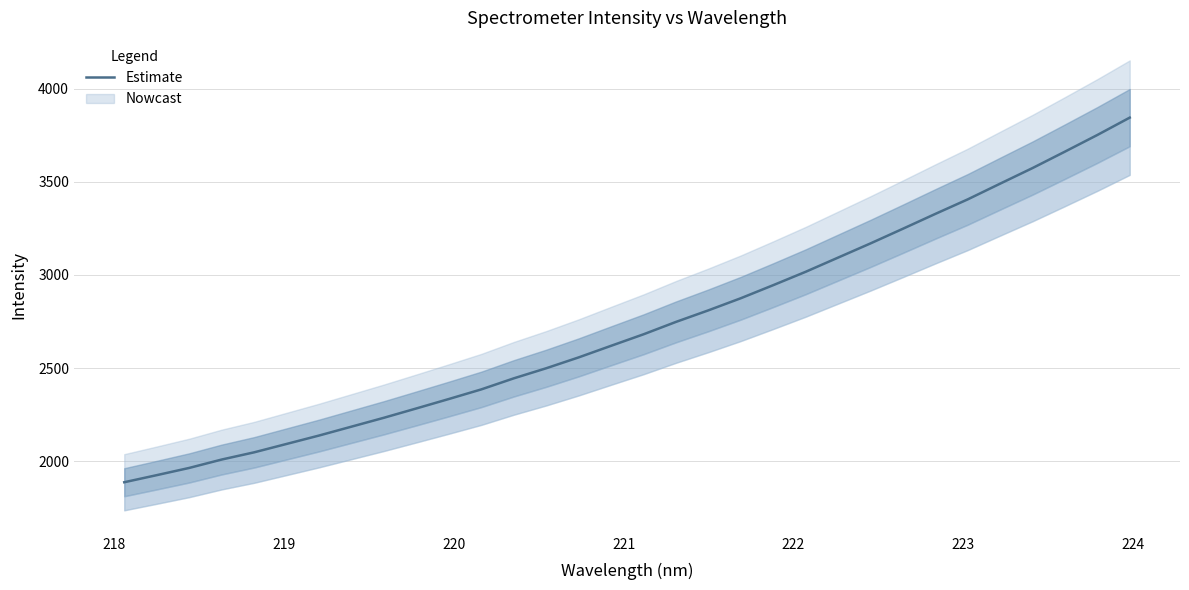

Is it true that the value at 219 is 3142.5?

False